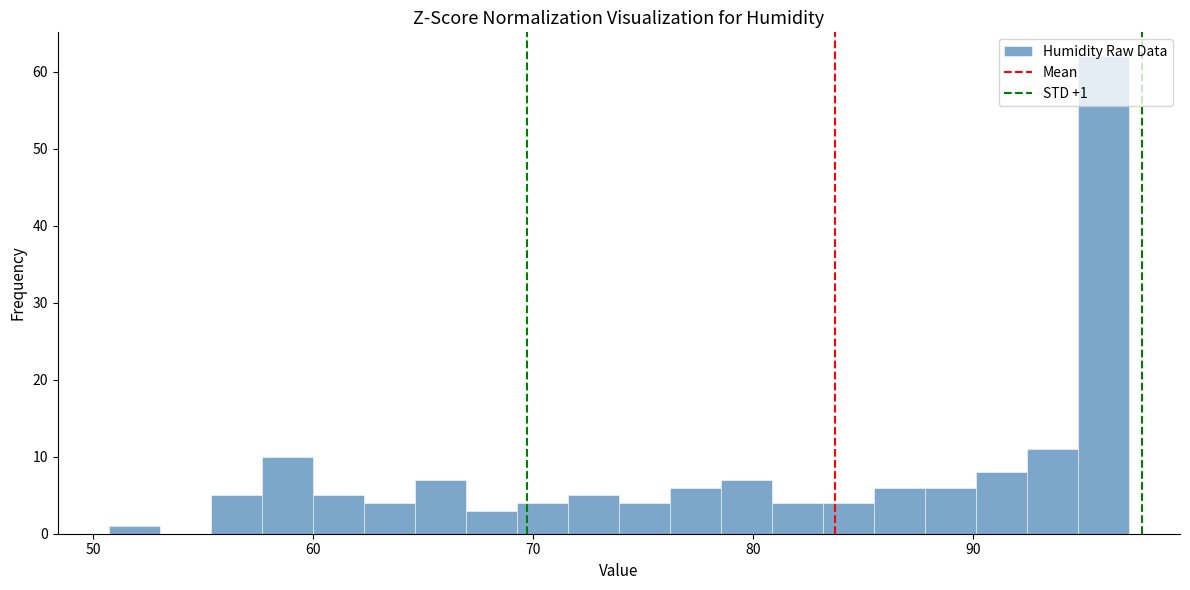

Read against the x-axis, roughly where is the centre of the tallest bar?

96